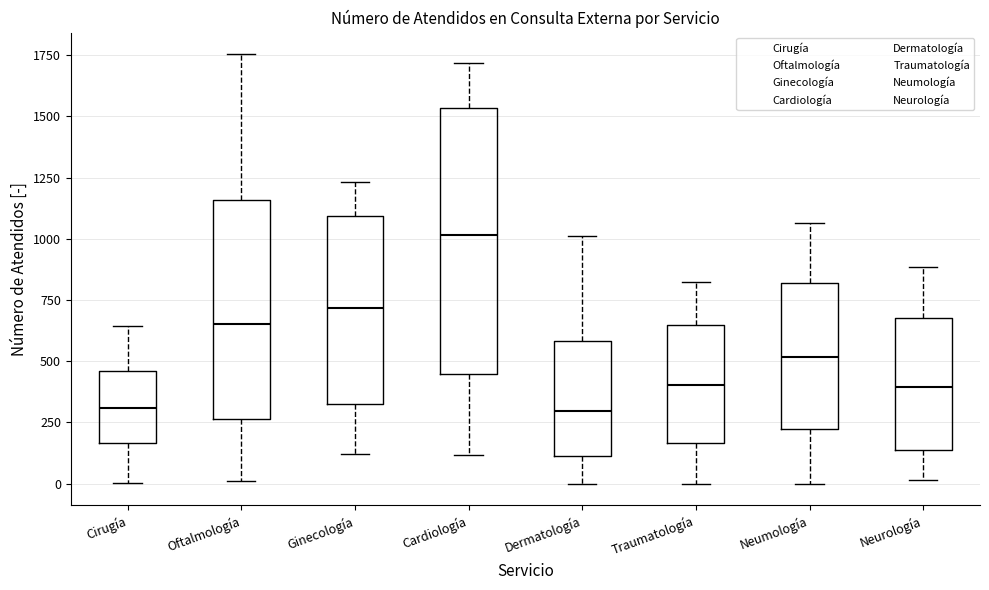

Reading left to right, read every box against the y-axis: the position of its median line, the range the box covers, and the ends of its whiskers. The values are not printed on the chart, so give them approximately, as read against the axis.

Cirugía: median 300, box 150 to 450, whiskers 0 to 650
Oftalmología: median 650, box 250 to 1150, whiskers 0 to 1750
Ginecología: median 700, box 350 to 1100, whiskers 100 to 1250
Cardiología: median 1000, box 450 to 1550, whiskers 100 to 1700
Dermatología: median 300, box 100 to 600, whiskers 0 to 1000
Traumatología: median 400, box 150 to 650, whiskers 0 to 850
Neumología: median 500, box 200 to 800, whiskers 0 to 1050
Neurología: median 400, box 150 to 700, whiskers 0 to 900